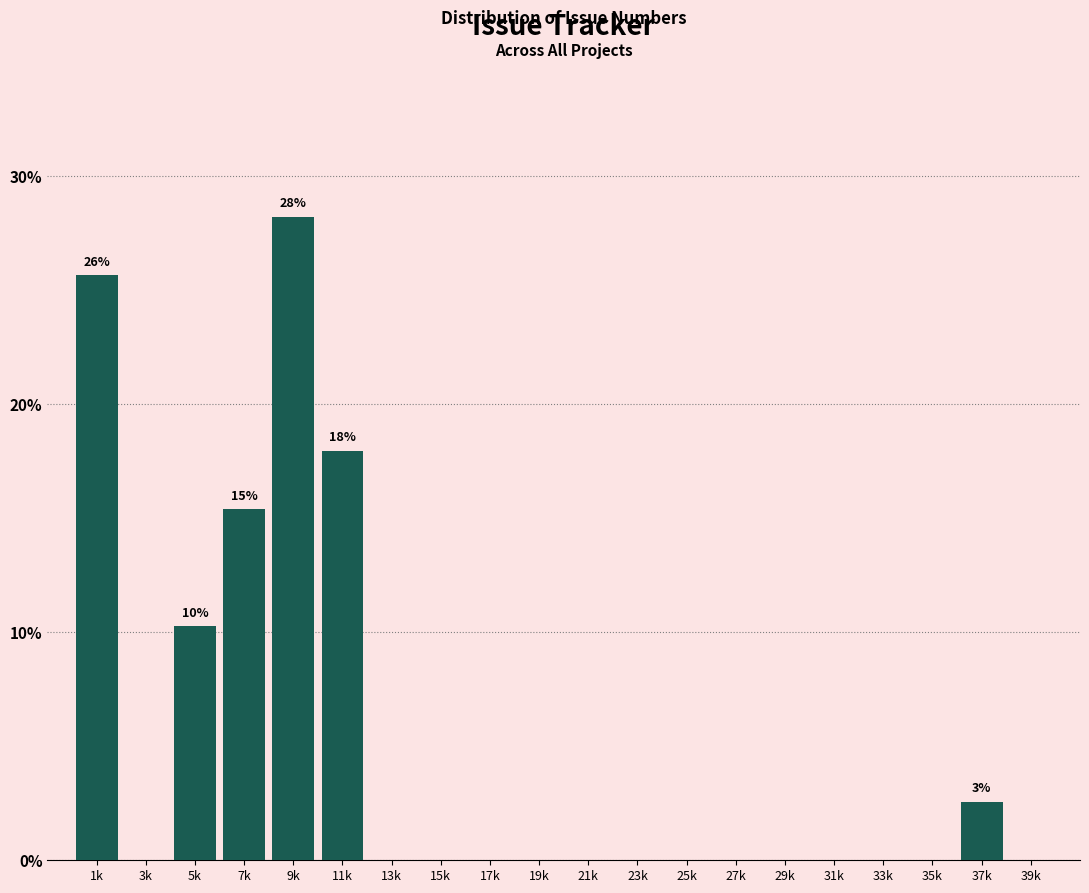

Reading left to right, transcribe all the data shown in this chart.

1k=25.6	3k=0.0	5k=10.3	7k=15.4	9k=28.2	11k=17.9	13k=0.0	15k=0.0	17k=0.0	19k=0.0	21k=0.0	23k=0.0	25k=0.0	27k=0.0	29k=0.0	31k=0.0	33k=0.0	35k=0.0	37k=2.6	39k=0.0